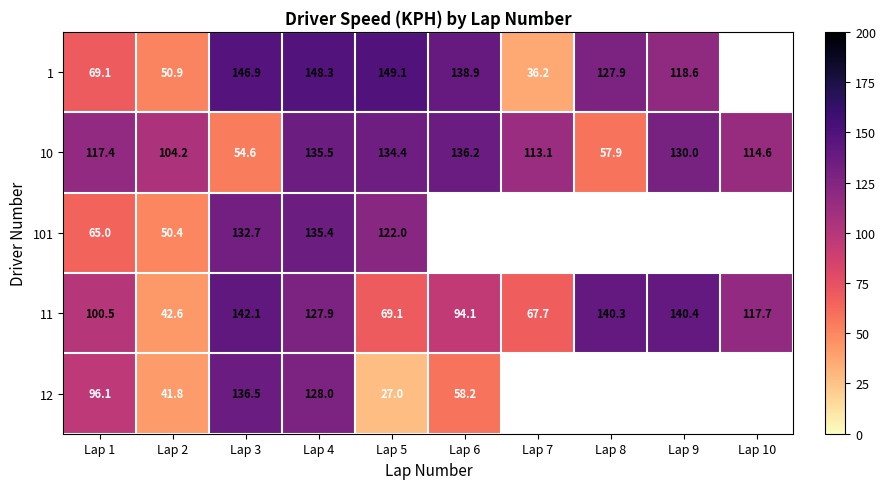

The value of 12 at Lap 6 is 99.3. True or false?

False